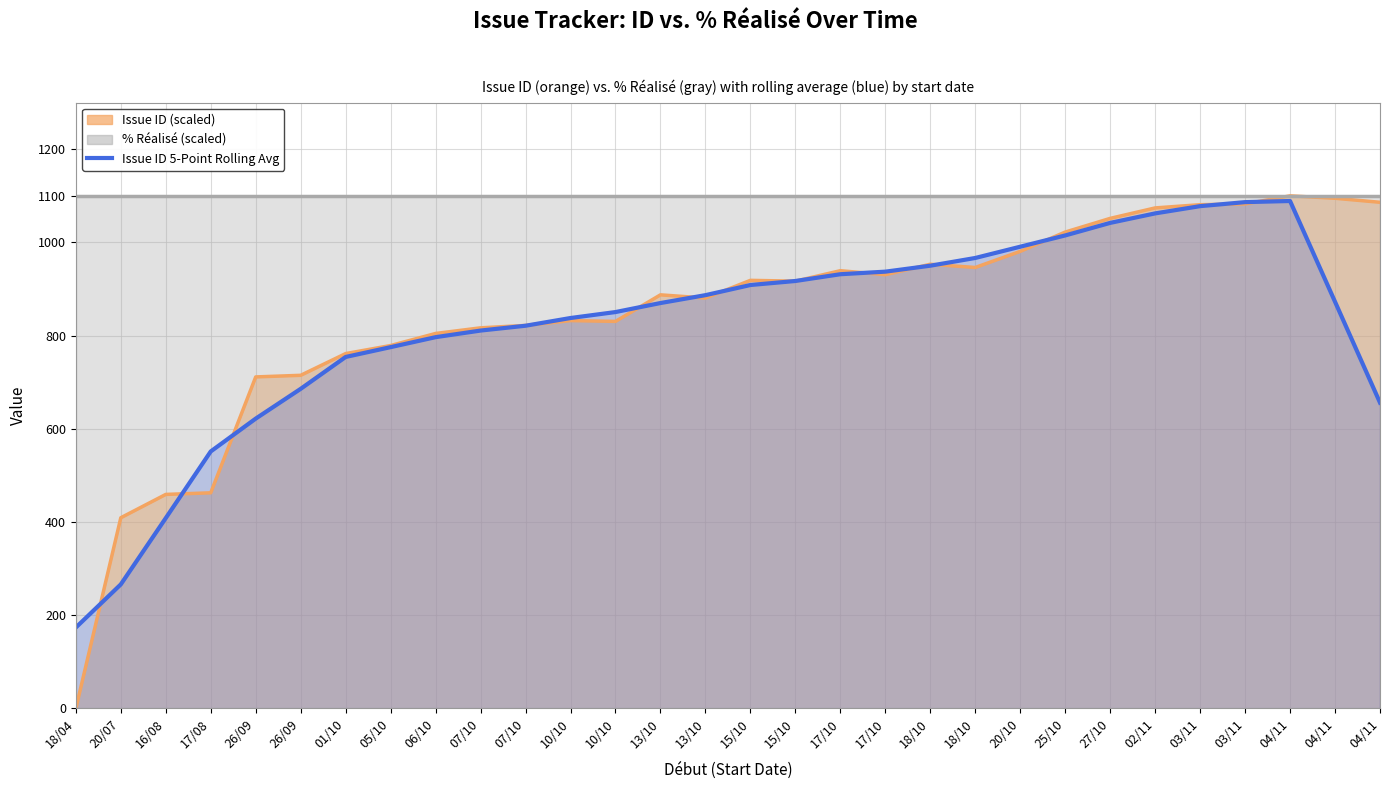

Reading left to right, extract all data points from this chart.

173.7	266.3	408.6	551.6	622.0	685.9	754.3	775.4	796.8	810.9	821.3	837.9	850.6	870.0	886.9	908.7	917.3	931.8	937.3	950.1	966.7	990.9	1015.0	1042.0	1062.4	1077.9	1086.5	1088.9	872.7	656.2